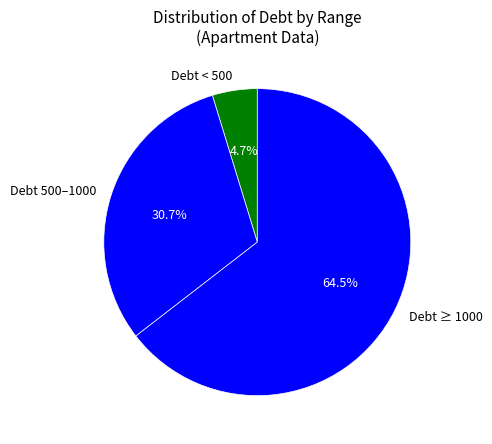

How much of the chart is everything except Debt < 500?

95.3%